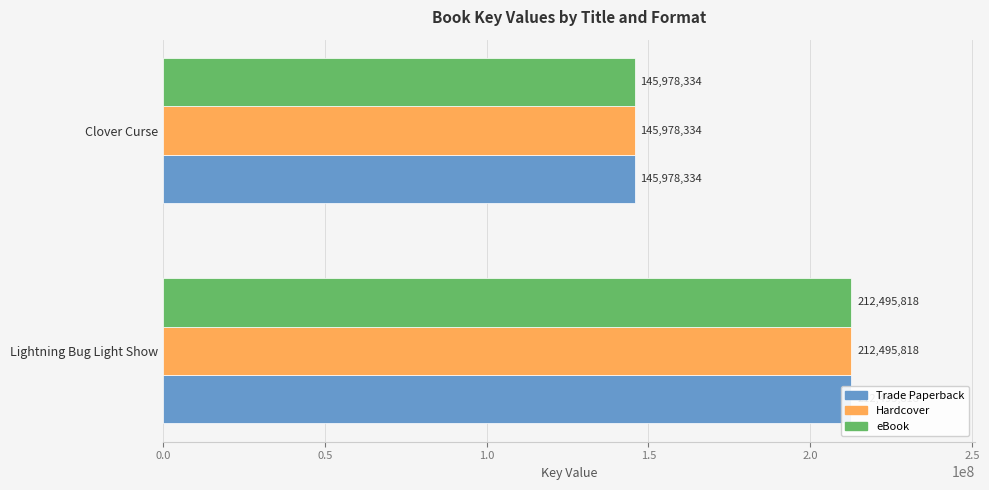

What is the highest value of the eBook series?

212495818